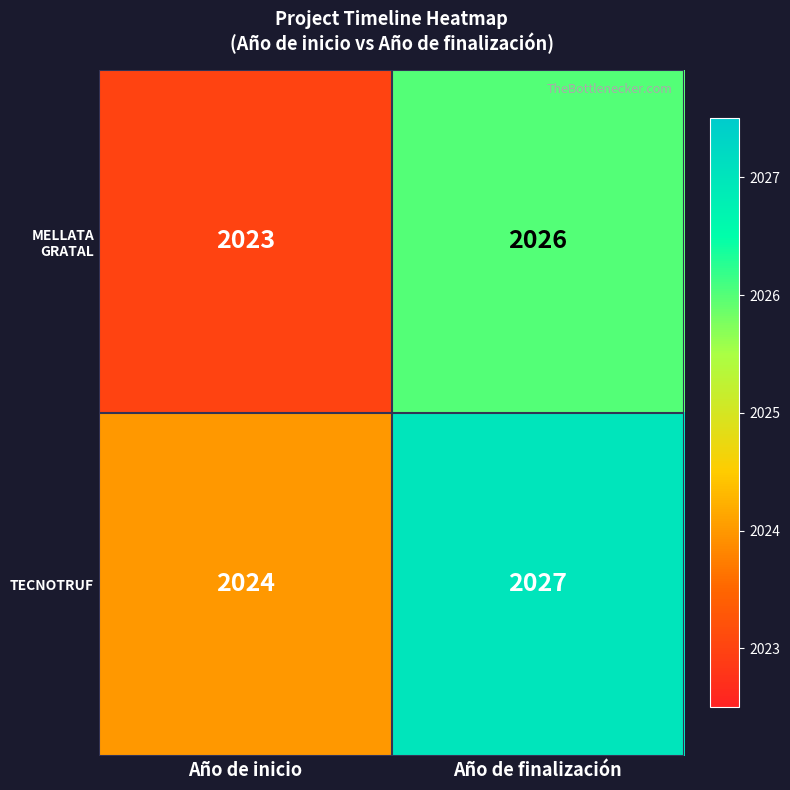

True or false: TECNOTRUF has a value of 2024 at Año de inicio.

True